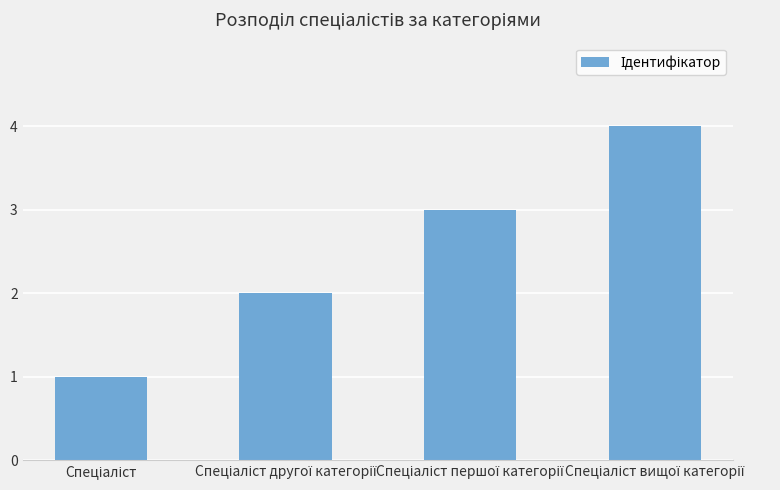

What is the greatest value displayed?

4